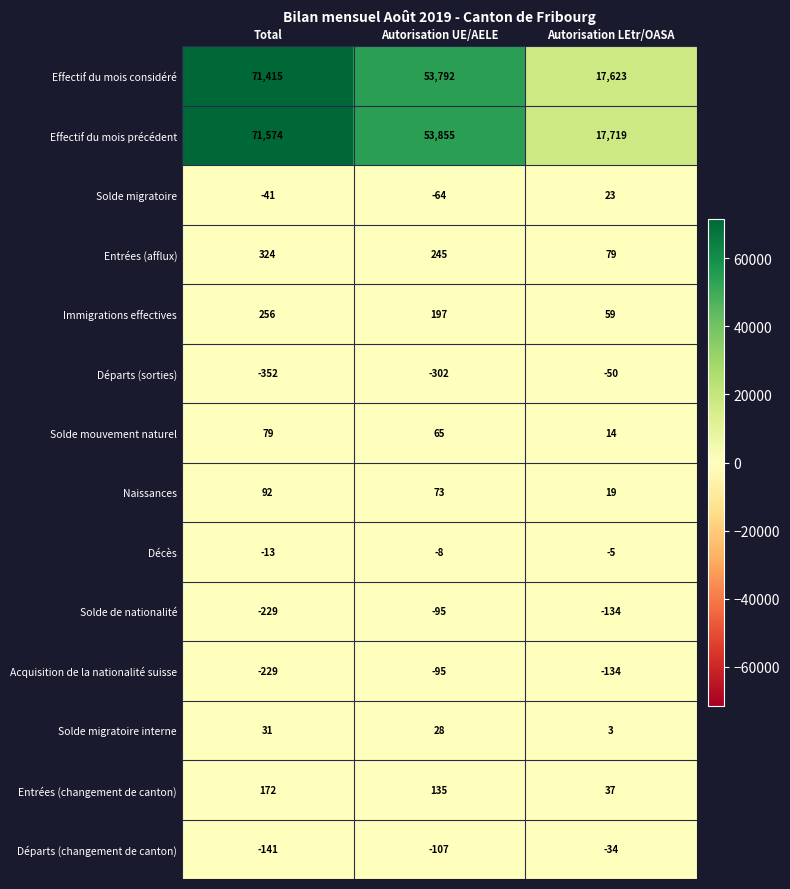

What is the average value of the Entrées (afflux) series?

216